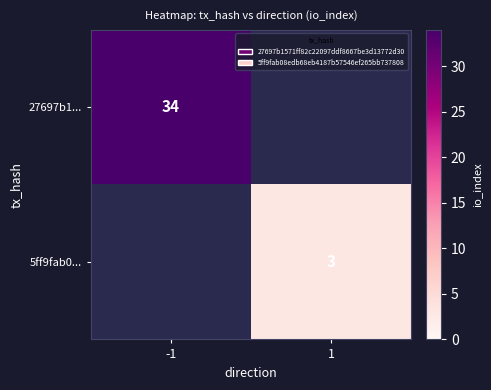

True or false: 5ff9fab0... has a value of 3 at 1.

True